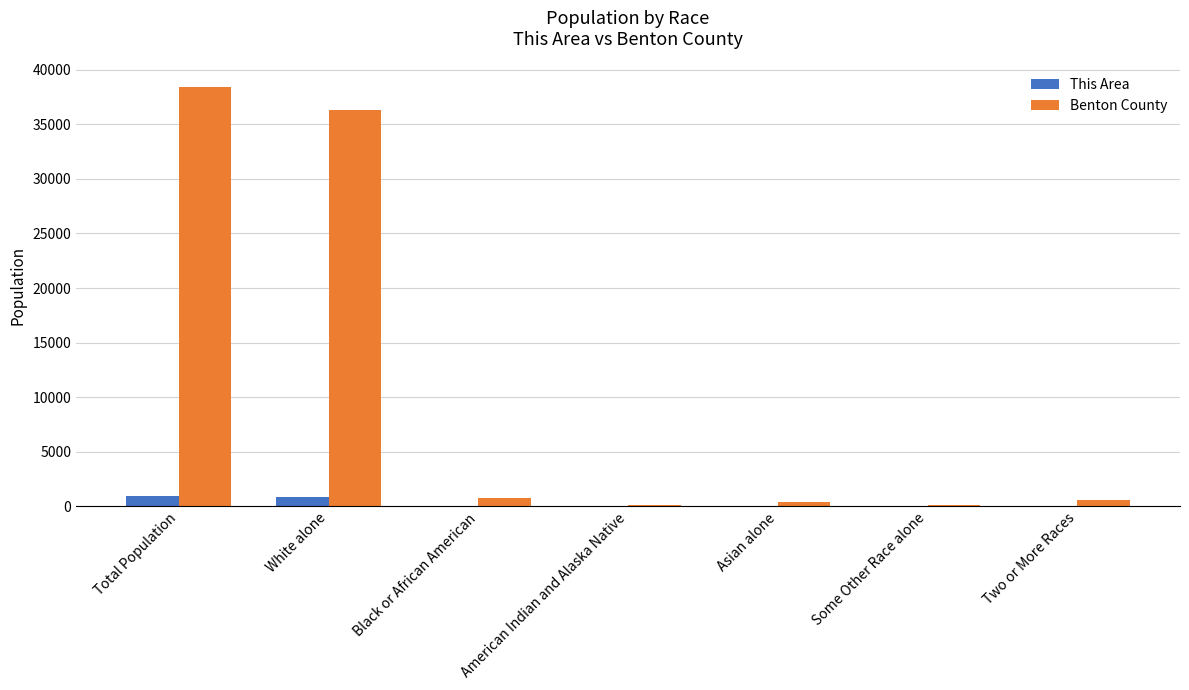

Count the number of categories in the chart.

7